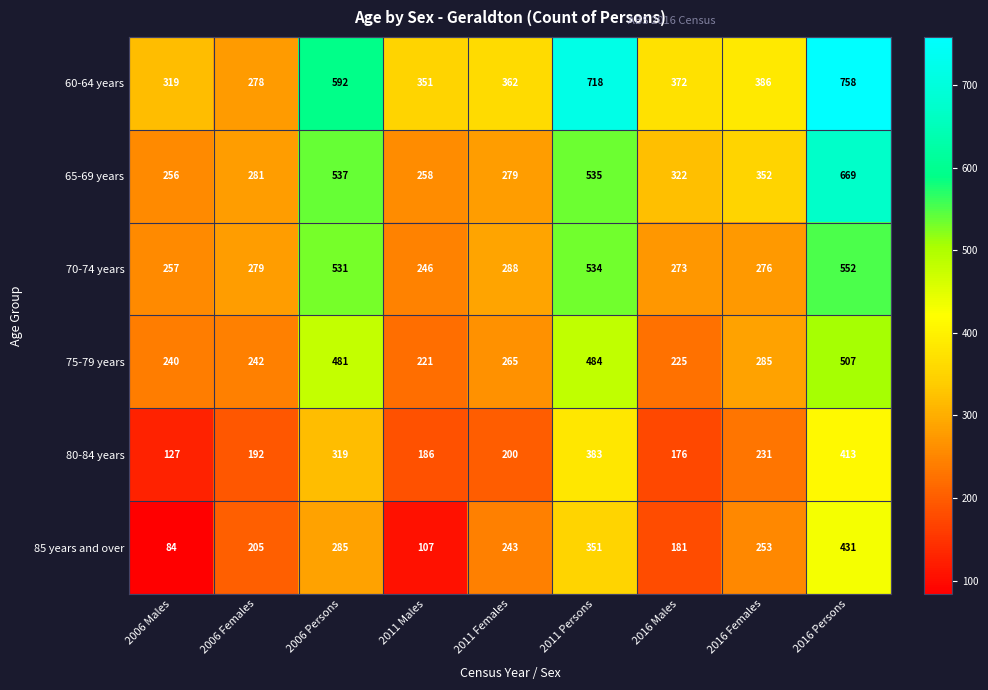

What is the minimum value shown in the chart?

84